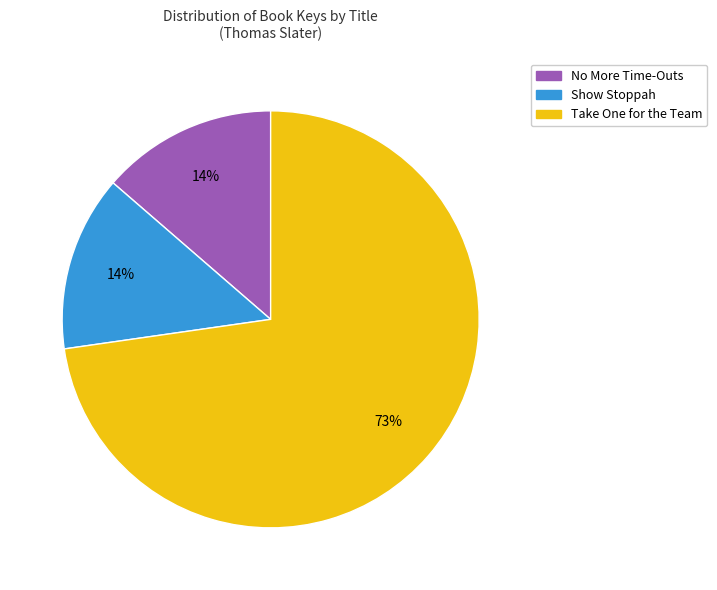

How many segments does this pie chart have?

3